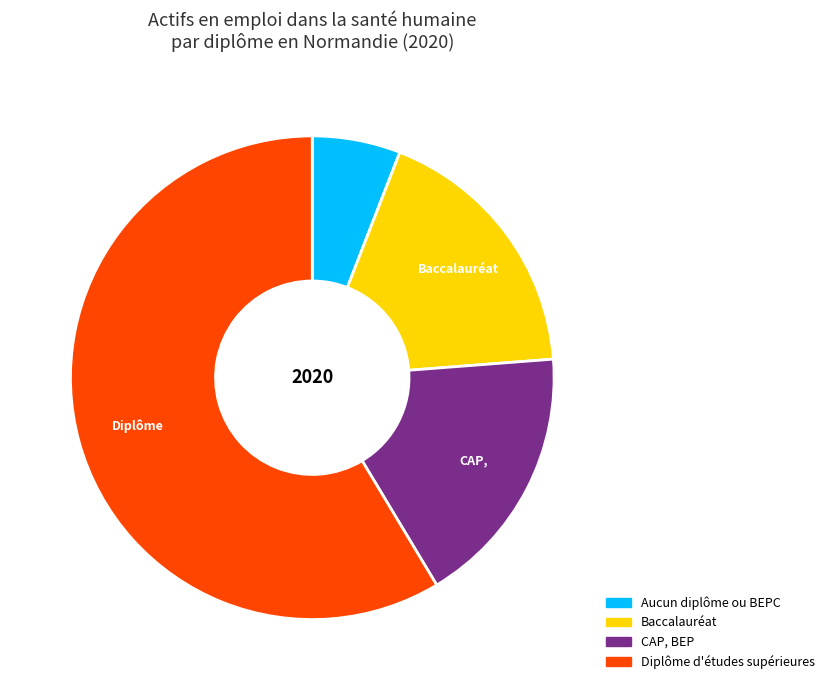

What is the ratio of the value at Diplôme d'études supérieures to the value at Aucun diplôme ou BEPC?

9.9